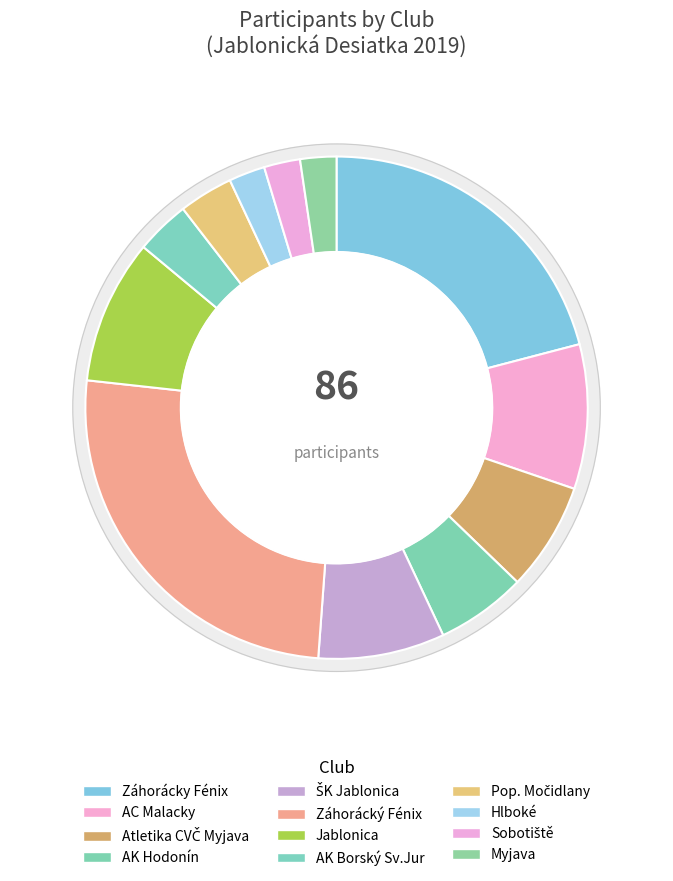

The AC Malacky slice represents 14% of the pie. True or false?

False